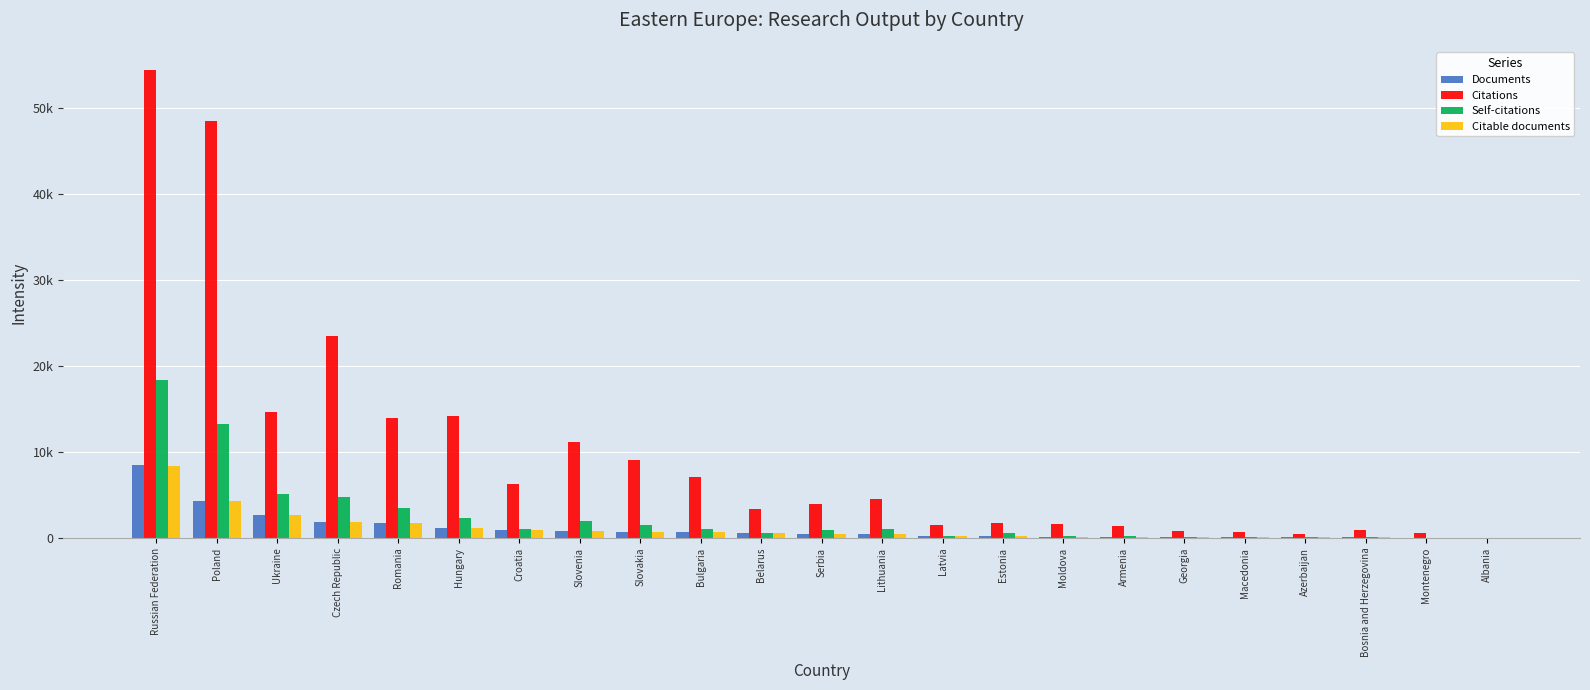

Reading left to right, what are all the values shown in this chart?

Documents: 8432	4332	2679	1852	1794	1120	897	830	684	659	558	465	407	185	175	130	124	95	92	87	71	29	6
Citations: 54409	48489	14637	23454	13973	14156	6313	11179	9099	7126	3352	3917	4539	1505	1792	1618	1446	868	720	514	974	548	45
Self-citations: 18364	13275	5083	4715	3486	2311	1013	1995	1493	1079	572	928	1094	223	543	217	267	165	58	132	86	45	3
Citable documents: 8393	4300	2673	1838	1781	1108	883	820	679	643	556	464	406	185	172	130	122	95	90	87	71	29	6